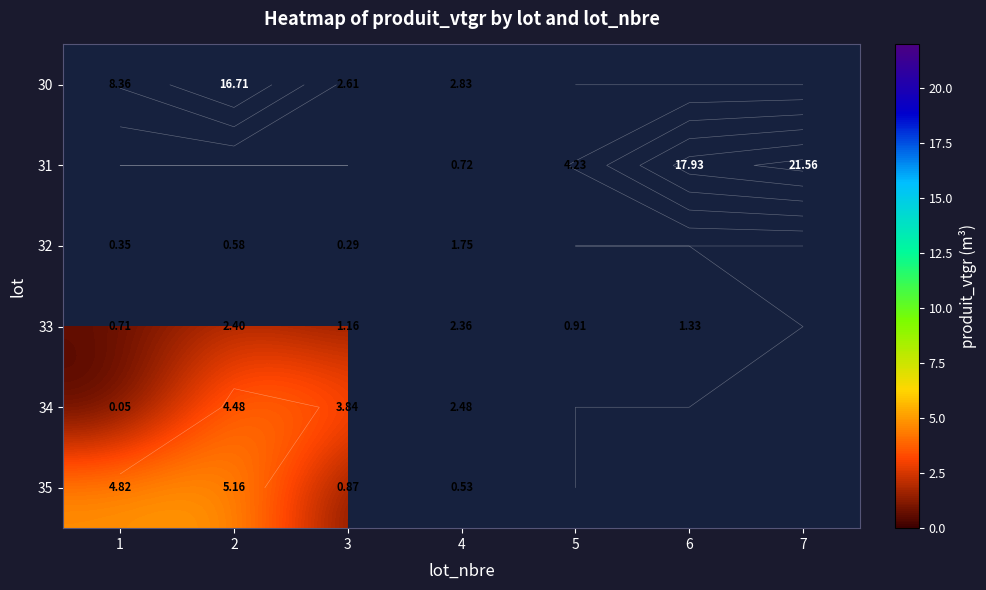

Is it true that 34 equals 3.8 at 4?

False